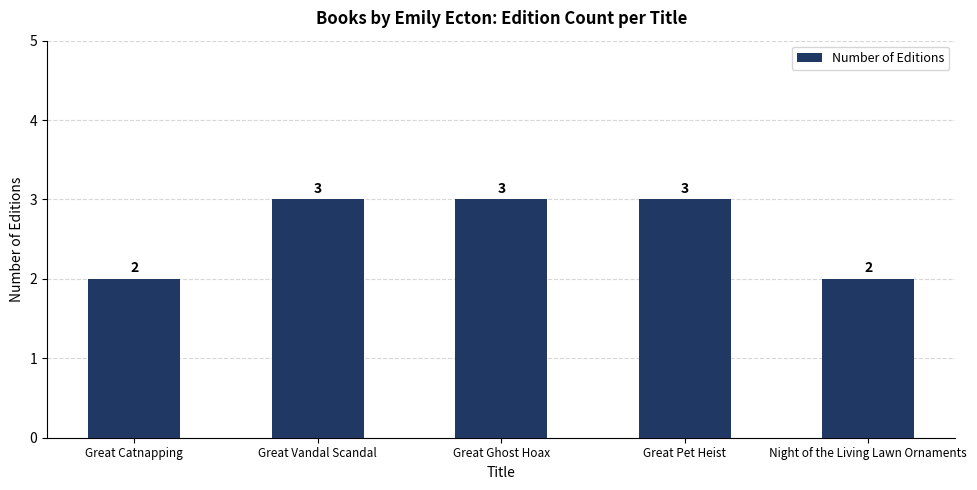

What is the sum of all values?

13